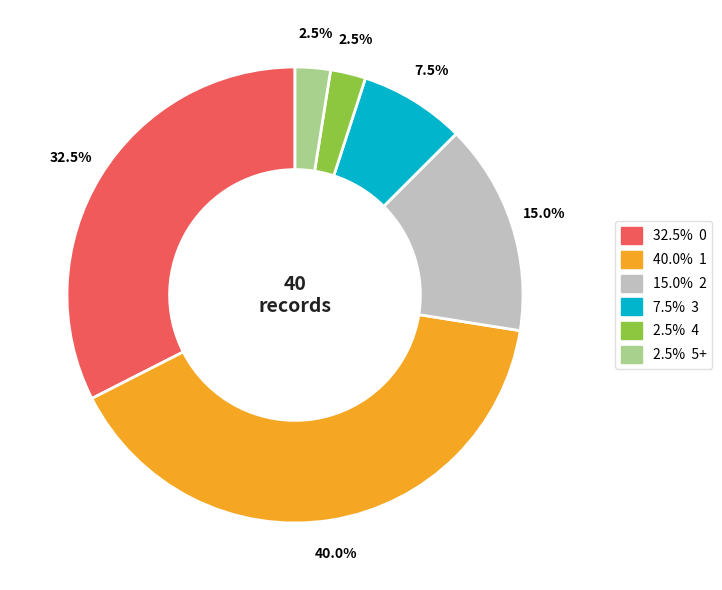

Does any single category account for the majority?

No